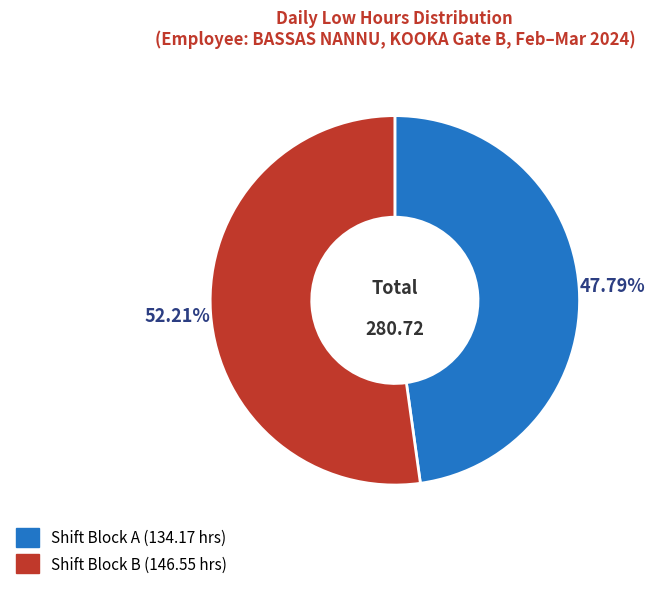

Is there any slice that represents more than half of the pie?

Yes